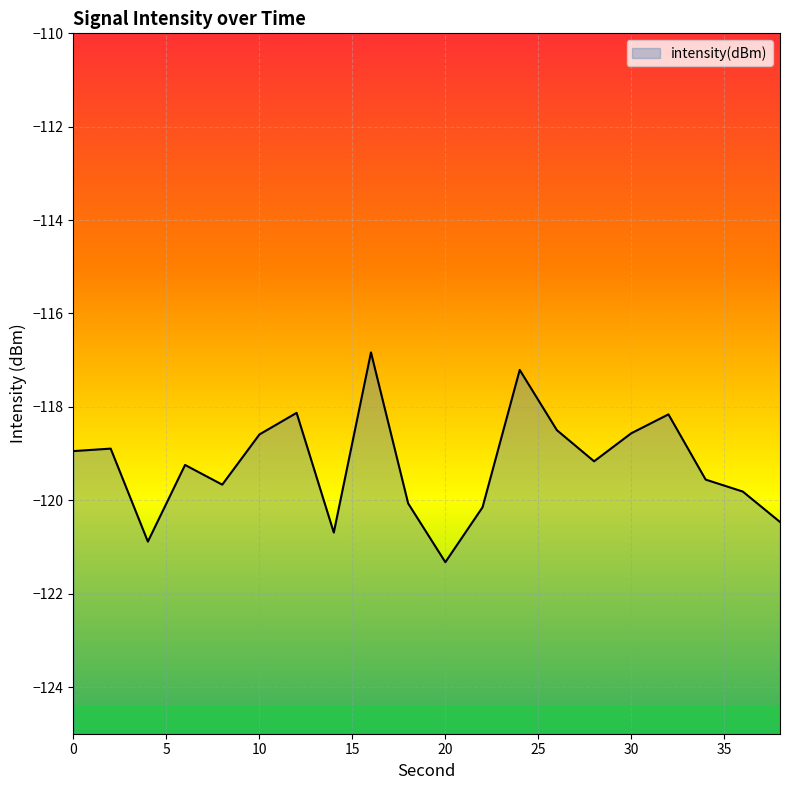

Reading right to left, transcribe all the data shown in this chart.

-120.5	-119.8	-119.6	-118.2	-118.6	-119.2	-118.5	-117.2	-120.2	-121.3	-120.1	-116.8	-120.7	-118.1	-118.6	-119.7	-119.2	-120.9	-118.9	-118.9